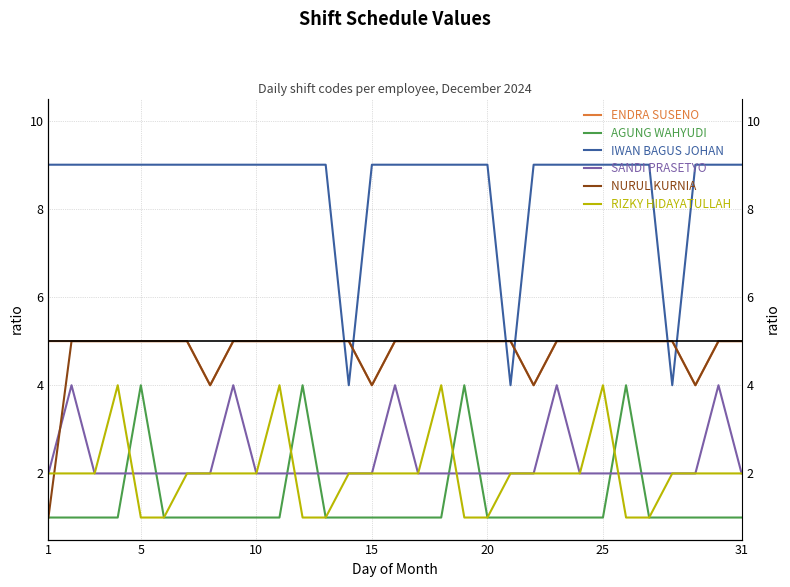

How many interior local valleys does the IWAN BAGUS JOHAN series have?

3